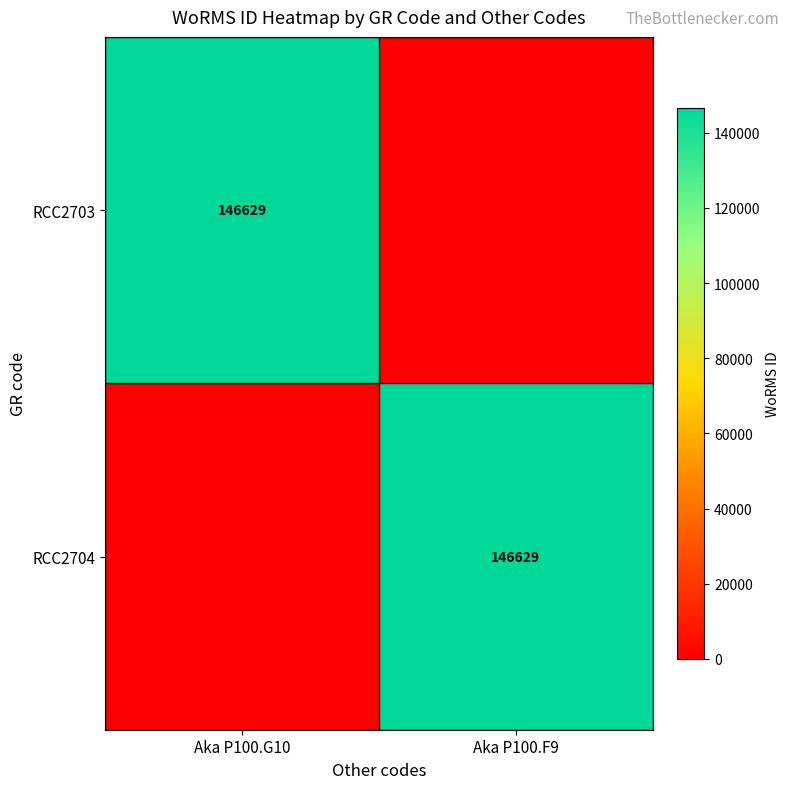

True or false: RCC2703 has a value of 146629 at Aka P100.G10.

True